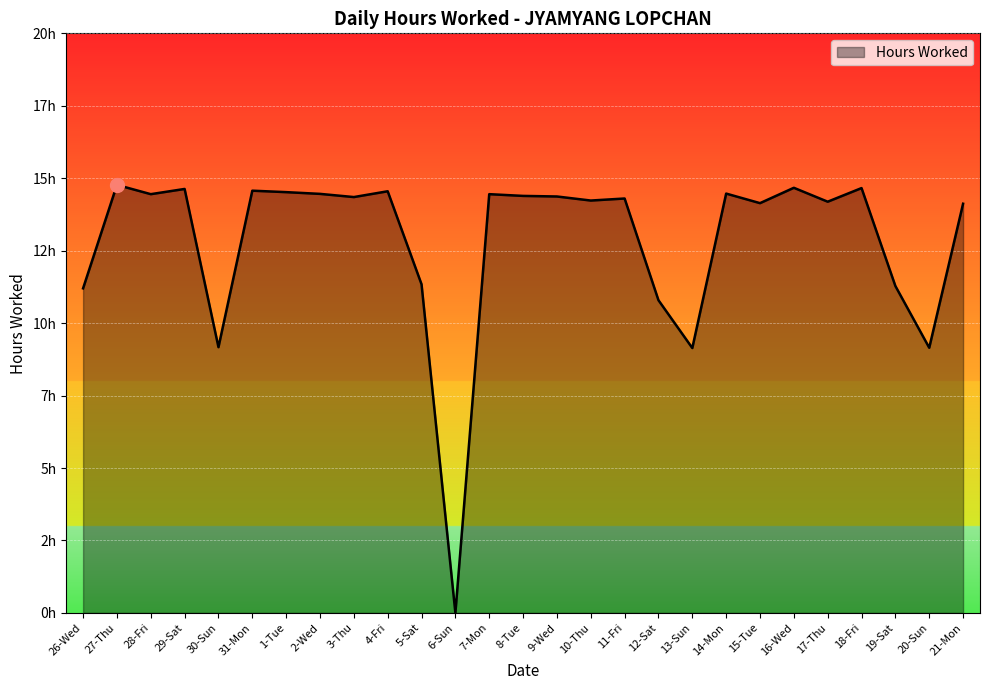

Reading left to right, extract all data points from this chart.

26-Wed=11.2	27-Thu=14.8	28-Fri=14.4	29-Sat=14.6	30-Sun=9.2	31-Mon=14.6	1-Tue=14.5	2-Wed=14.5	3-Thu=14.3	4-Fri=14.6	5-Sat=11.3	6-Sun=0.0	7-Mon=14.4	8-Tue=14.4	9-Wed=14.4	10-Thu=14.2	11-Fri=14.3	12-Sat=10.8	13-Sun=9.1	14-Mon=14.5	15-Tue=14.1	16-Wed=14.7	17-Thu=14.2	18-Fri=14.7	19-Sat=11.3	20-Sun=9.2	21-Mon=14.1